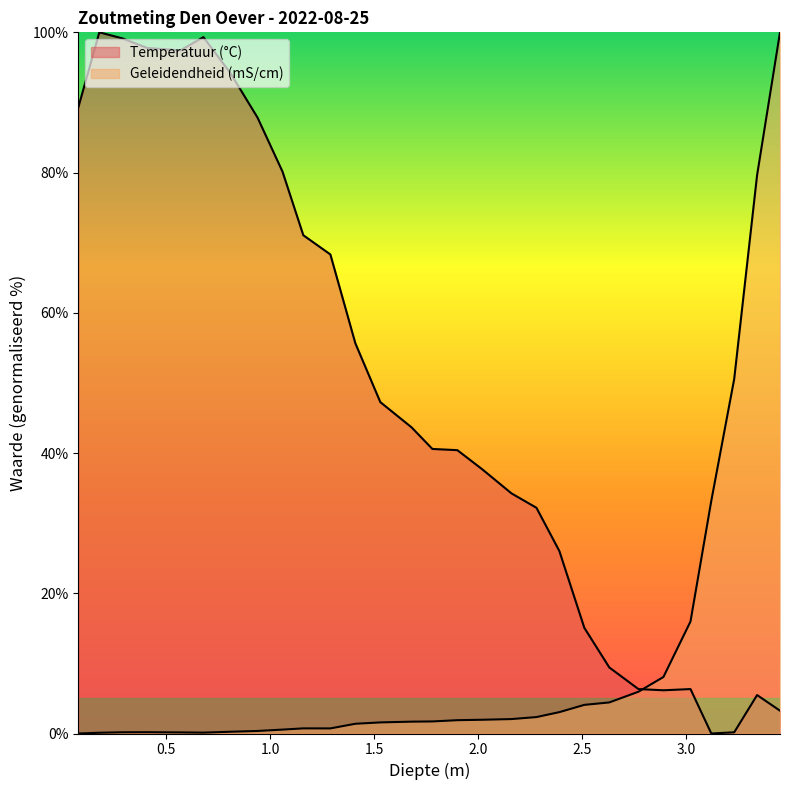

What is the sum of all Temperatuur (°C) values?

1394.5